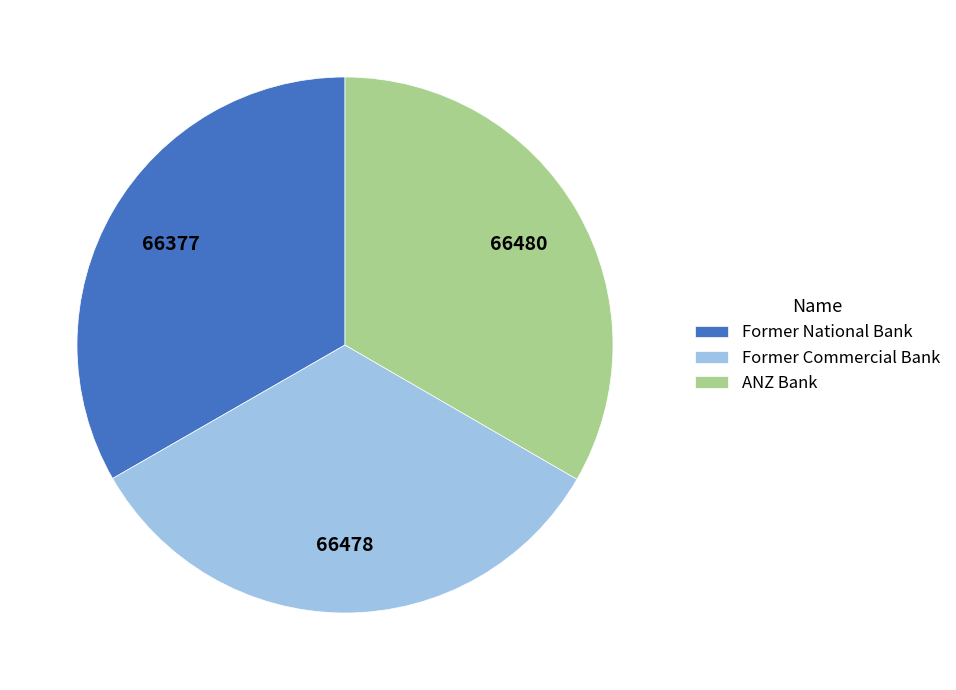

Count the number of slices in the pie.

3